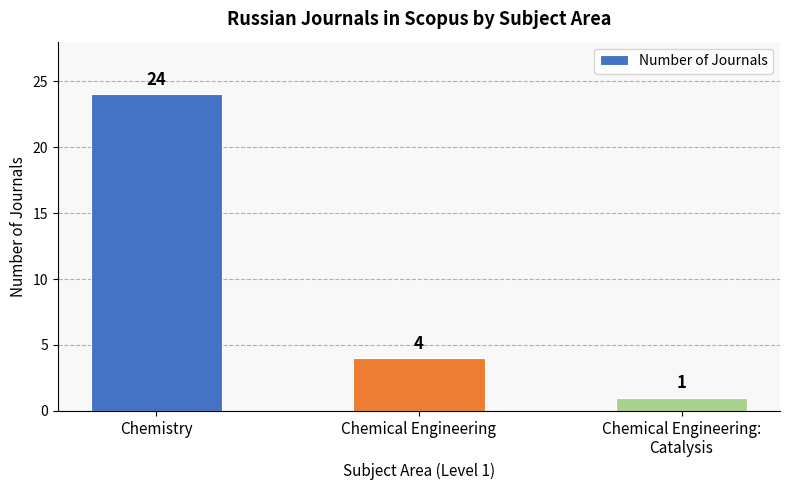

List the labels in order of value, smallest first.

Chemical Engineering:
Catalysis, Chemical Engineering, Chemistry